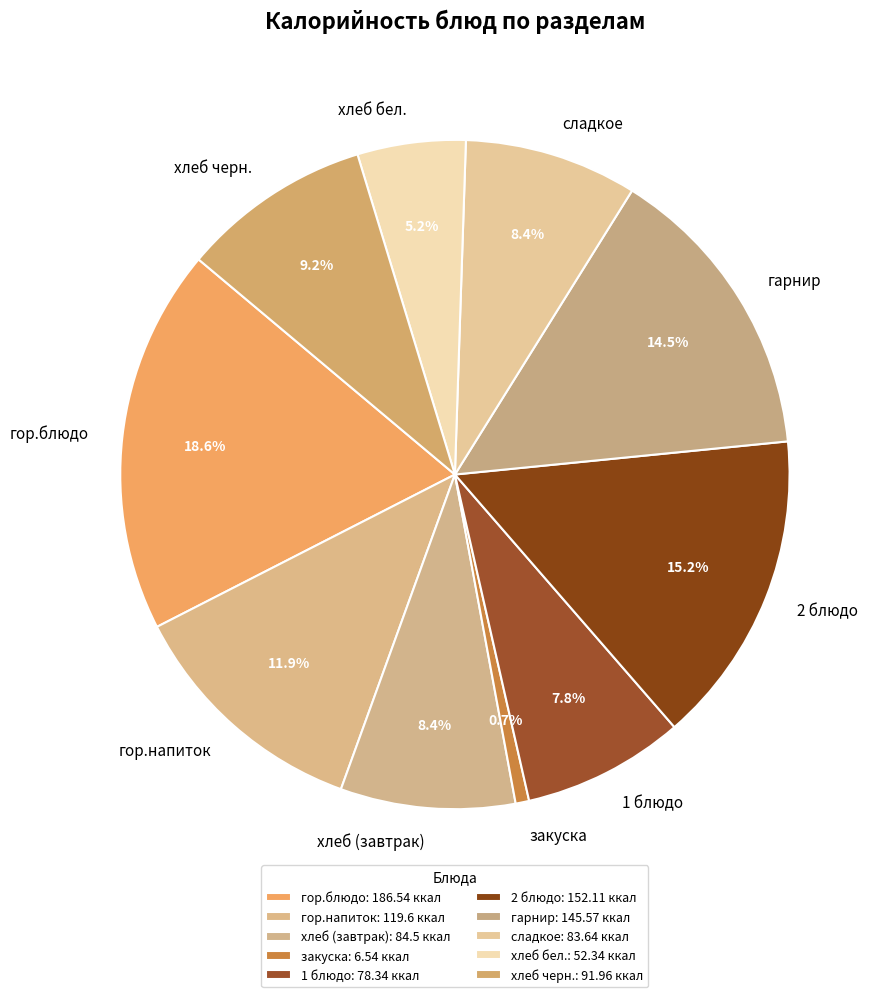

What percentage is NOT represented by сладкое?

91.6%